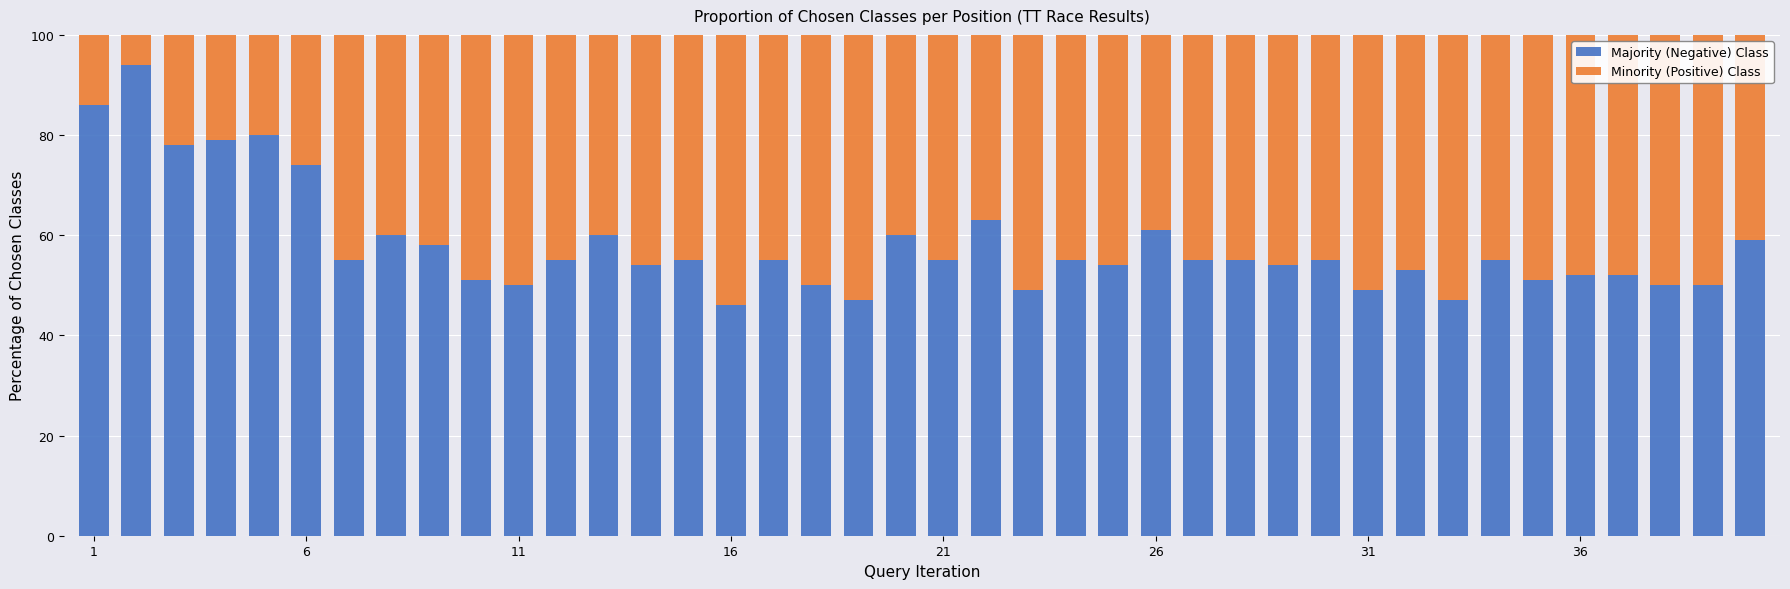

What is the minimum value for Majority (Negative) Class?

46.0